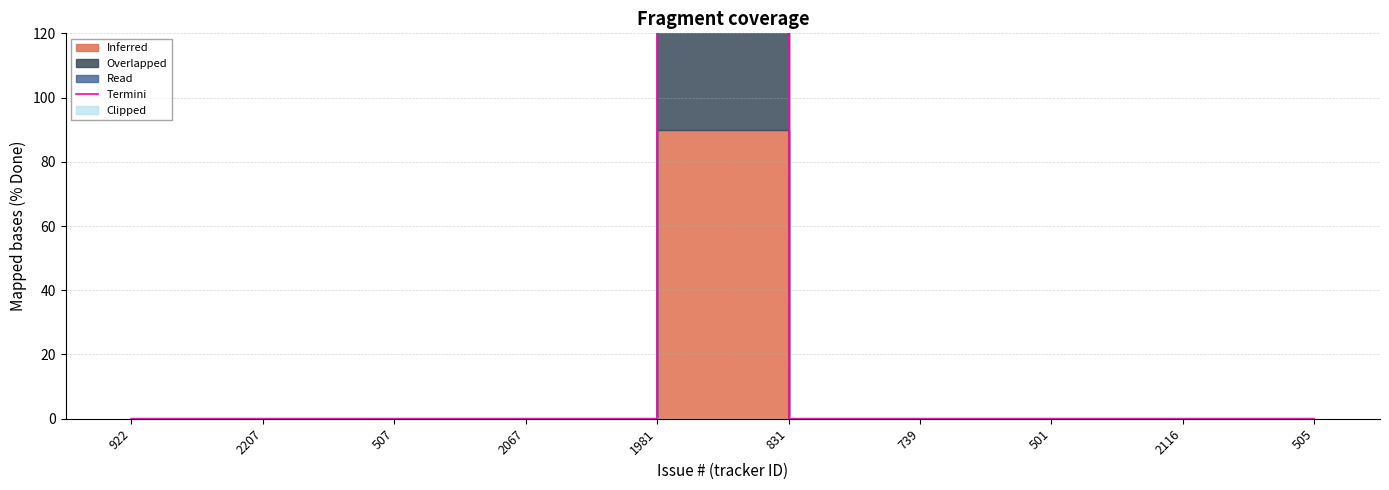

Reading right to left, list all the values displayed in this chart.

0.0	0.0	0.0	0.0	0.0	211.5	0.0	0.0	0.0	0.0